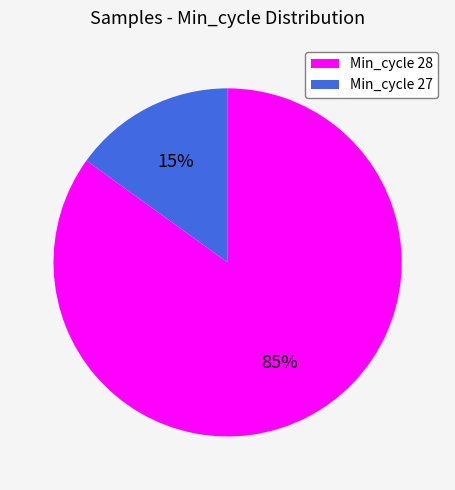

Count the number of slices in the pie.

2